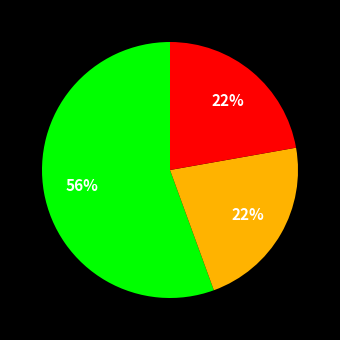

Is there any slice that represents more than half of the pie?

Yes